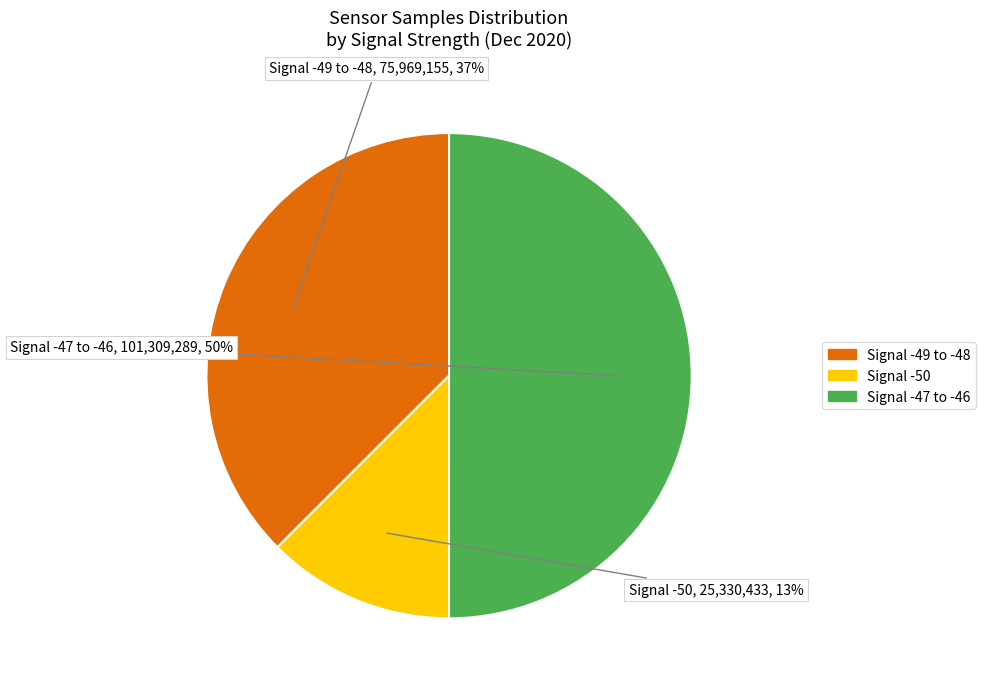

To the nearest percent, what is the average slice percentage?

33%